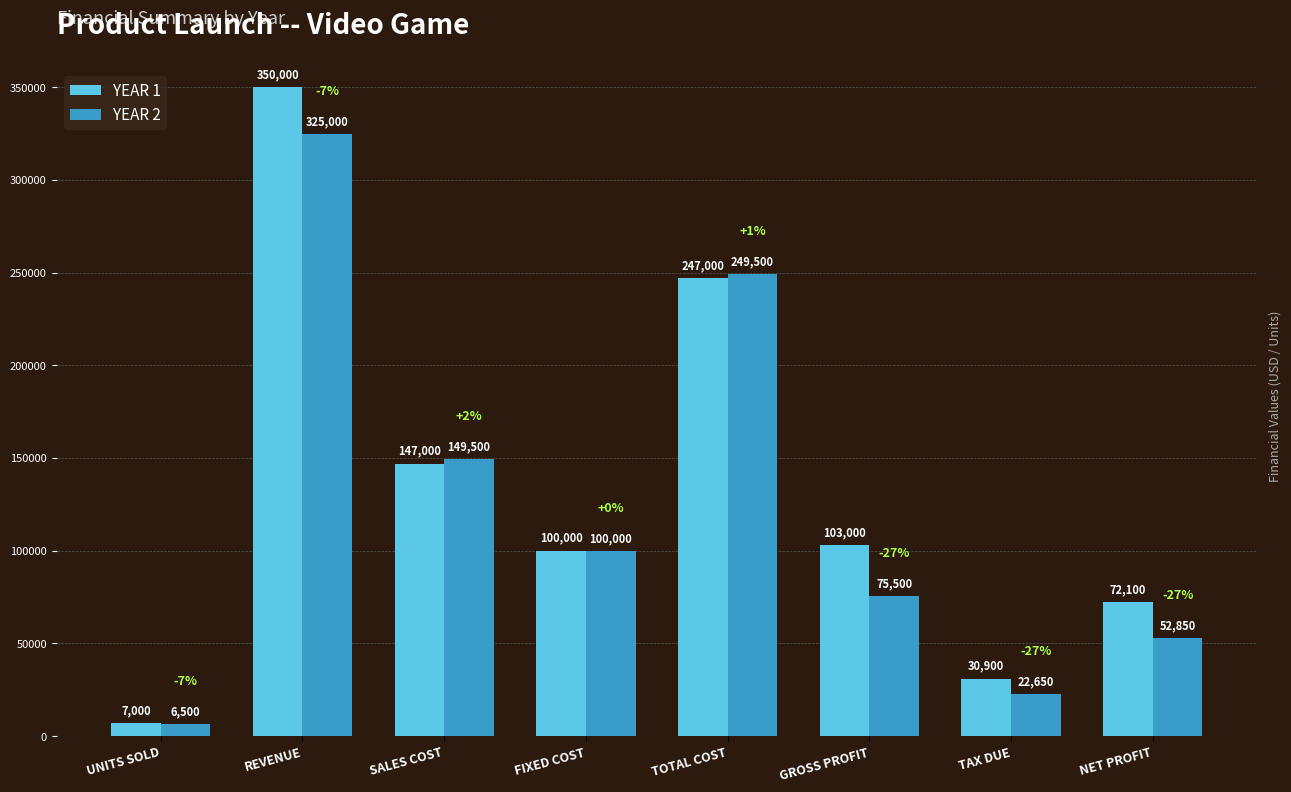

What is the difference between the second highest and minimum values in the YEAR 1 series?

240000